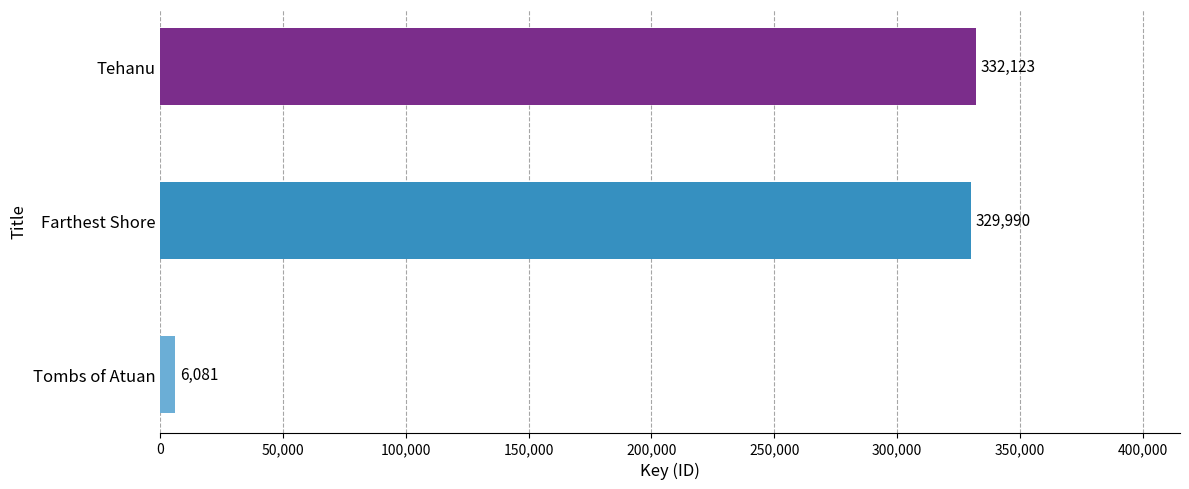

Reading bottom to top, list all the values displayed in this chart.

Tombs of Atuan=6081	Farthest Shore=329990	Tehanu=332123